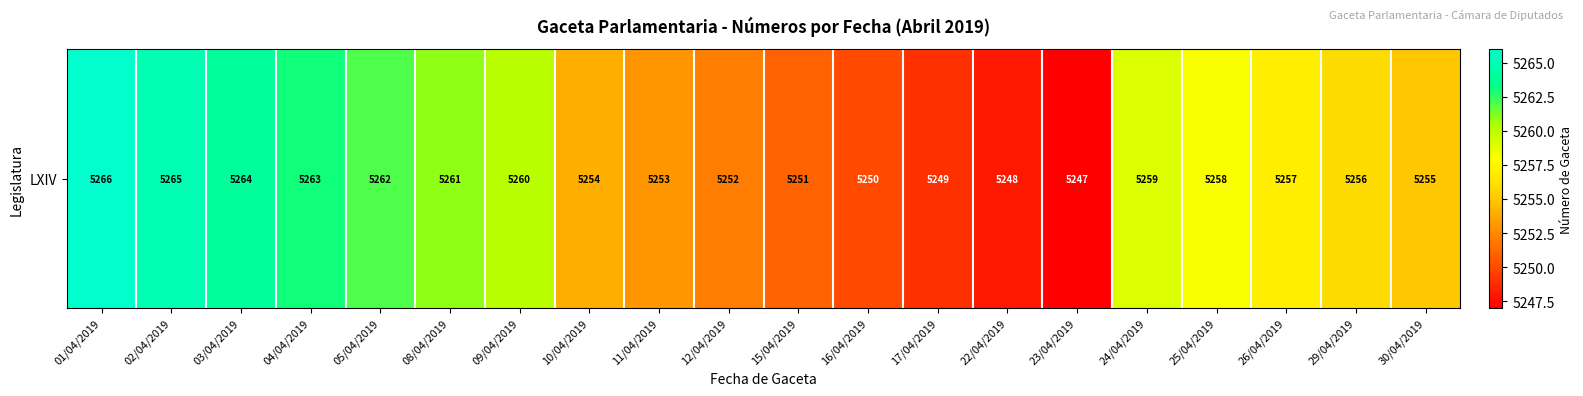

What is the minimum value shown in the chart?

5247